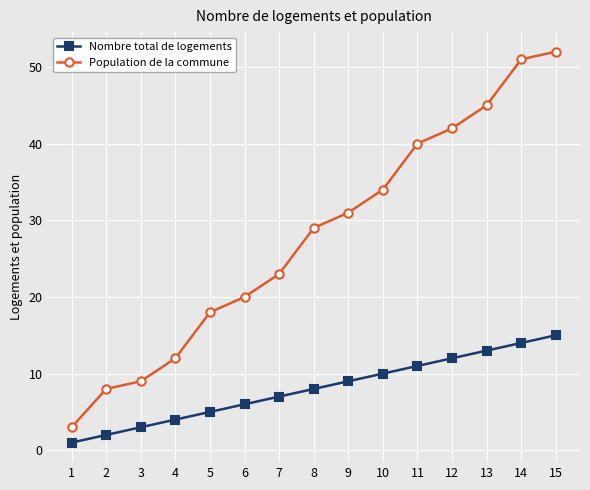

List the series in order of their peak value, lowest first.

Nombre total de logements, Population de la commune